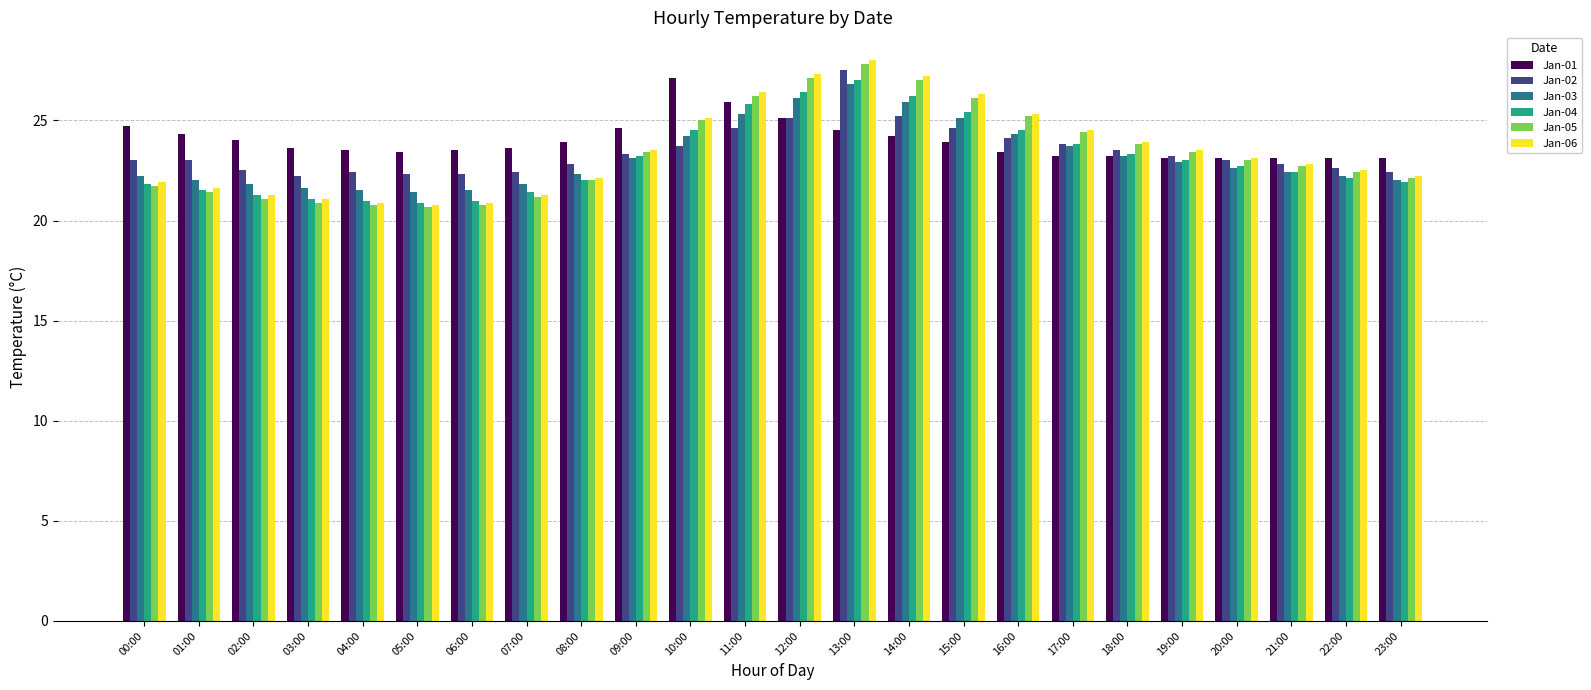

Which series has the largest total across all categories?

Jan-01